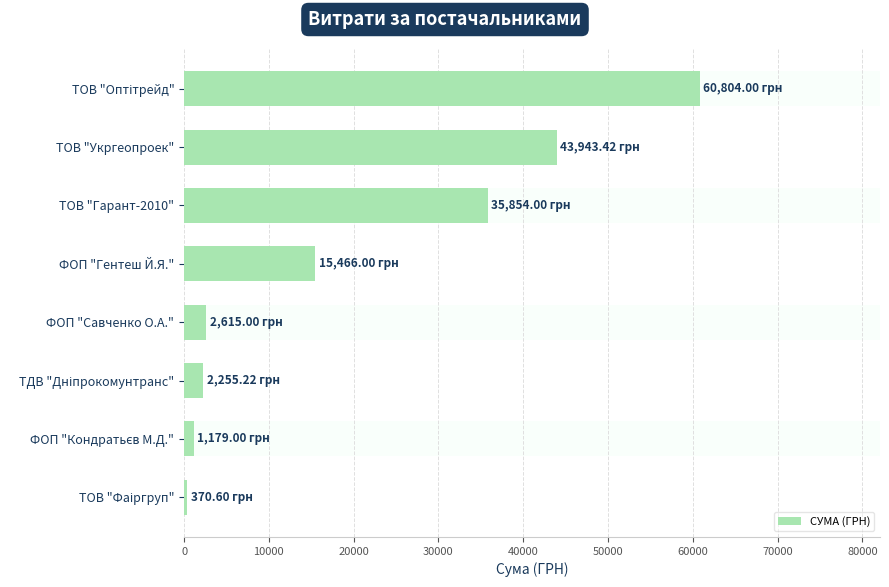

Count the number of categories in the chart.

8